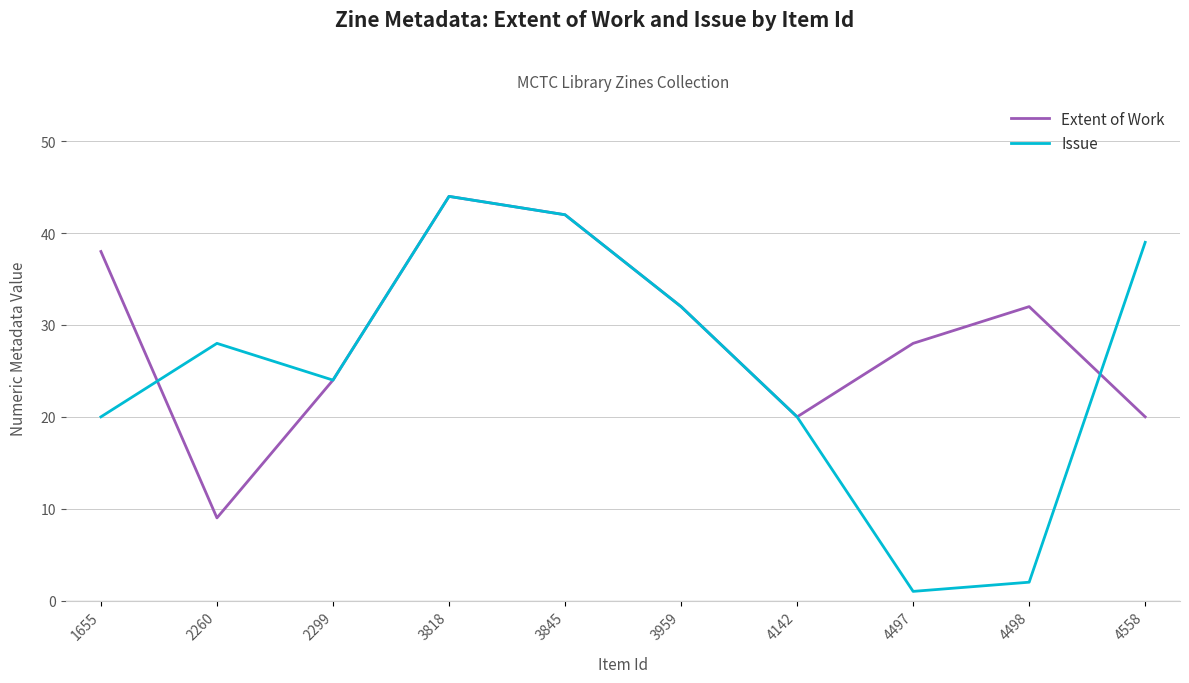

The Extent of Work series shows 44 at 3959. True or false?

False